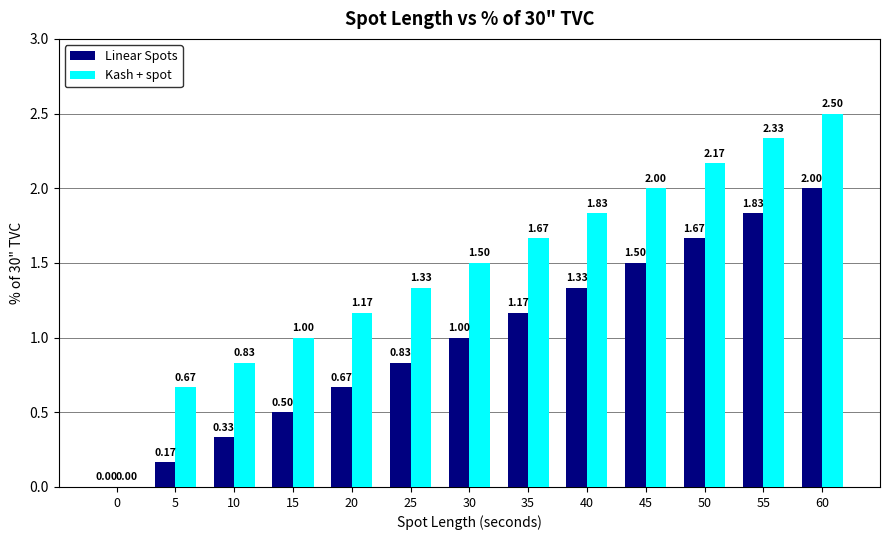

Are the bars horizontal?

No